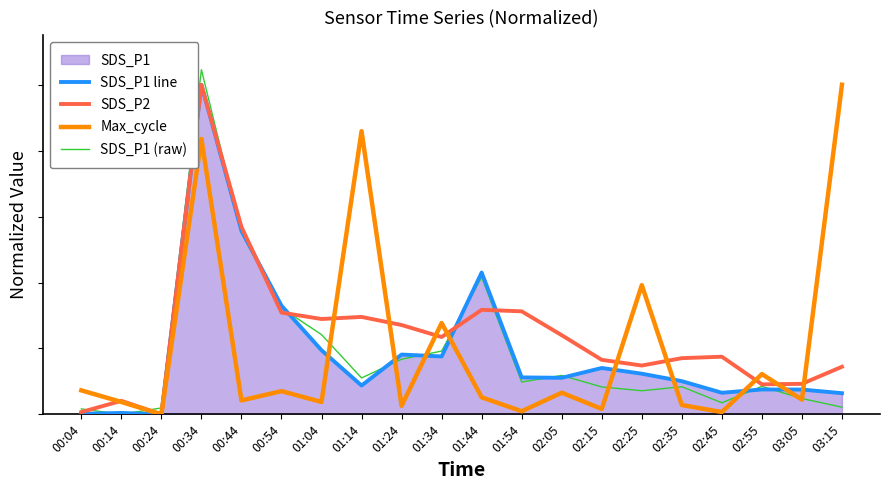

Which series has the largest total across all categories?

SDS_P2